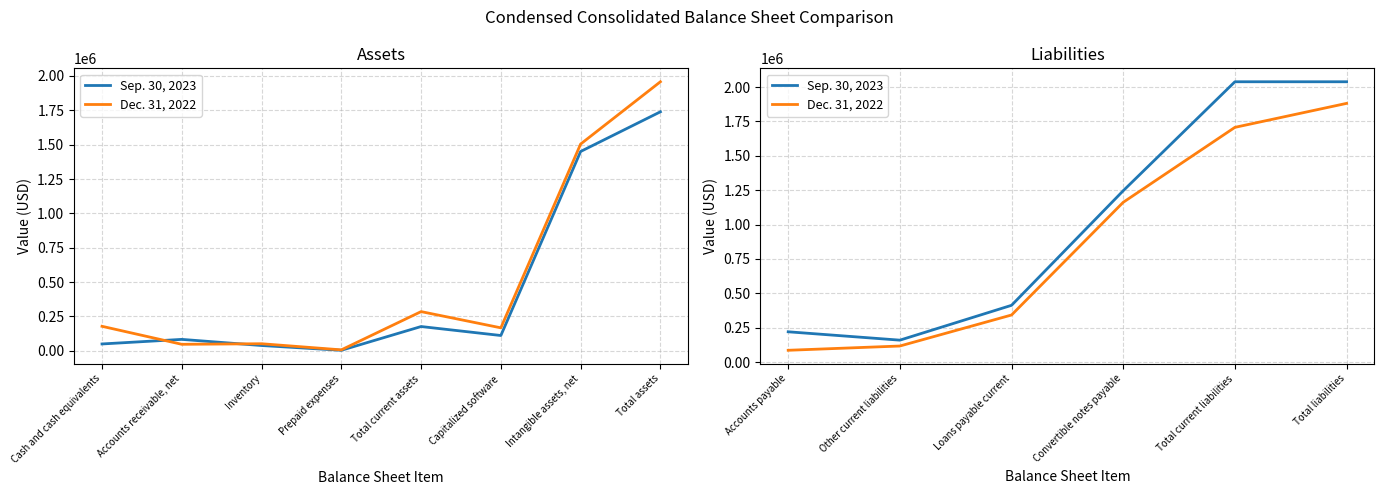

True or false: Dec. 31, 2022 and Sep. 30, 2023 intersect in this chart.

False